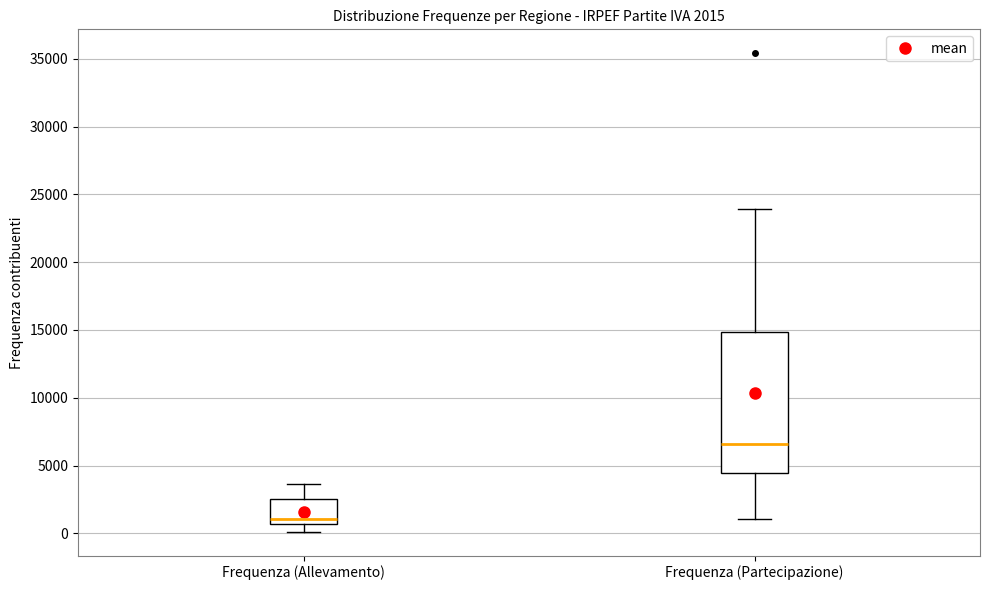

Which box's median line is the highest?

Frequenza (Partecipazione)